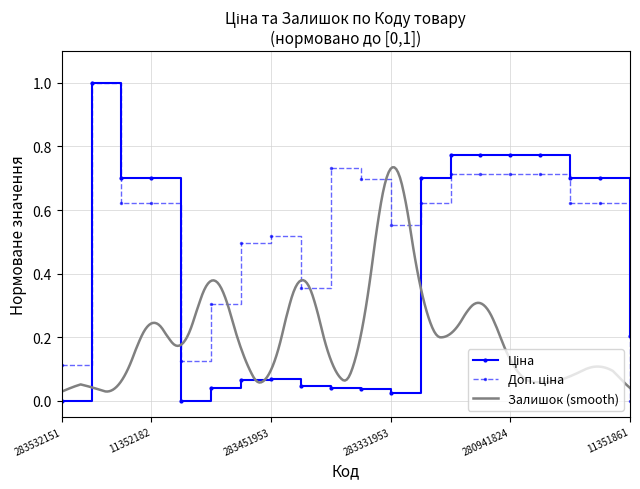

What position from the right is 280941824?

5